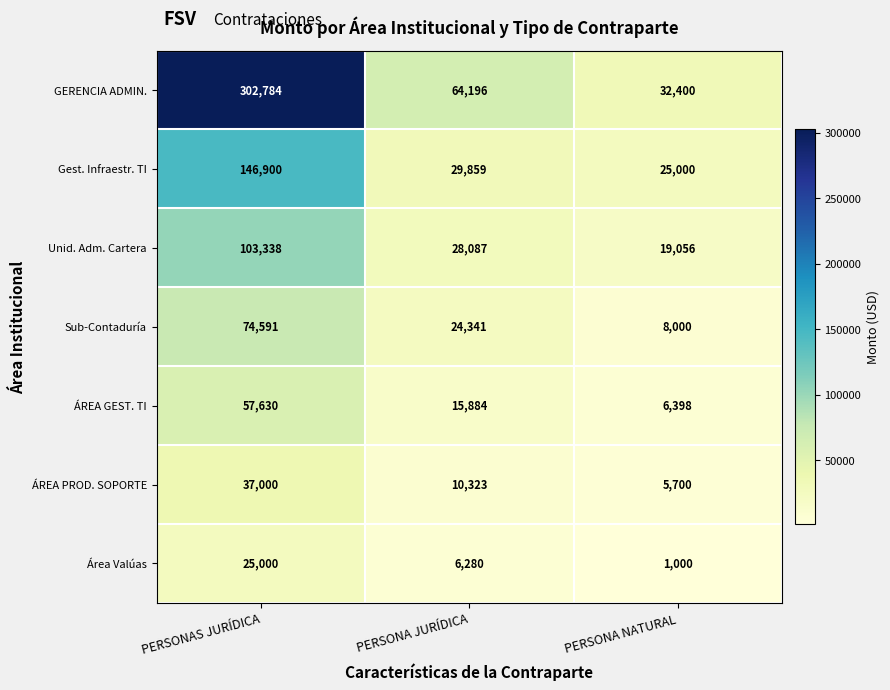

Which label corresponds to the largest value in the chart?

PERSONAS JURÍDICA